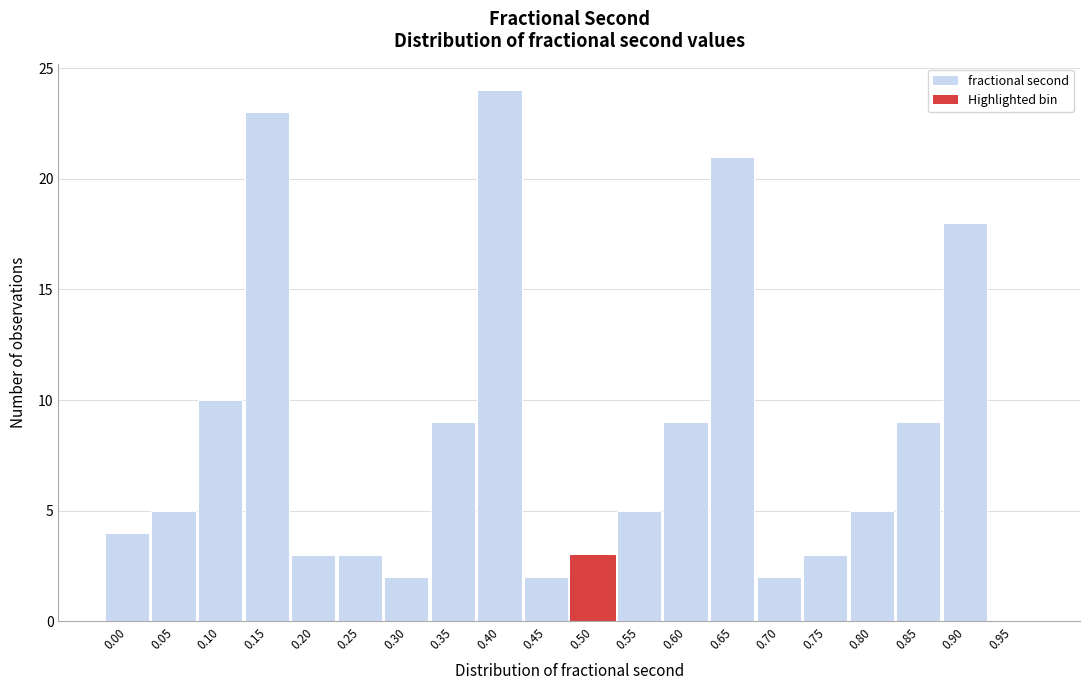

Reading left to right, transcribe all the data shown in this chart.

0.00=4	0.05=5	0.10=10	0.15=23	0.20=3	0.25=3	0.30=2	0.35=9	0.40=24	0.45=2	0.50=3	0.55=5	0.60=9	0.65=21	0.70=2	0.75=3	0.80=5	0.85=9	0.90=18	0.95=0